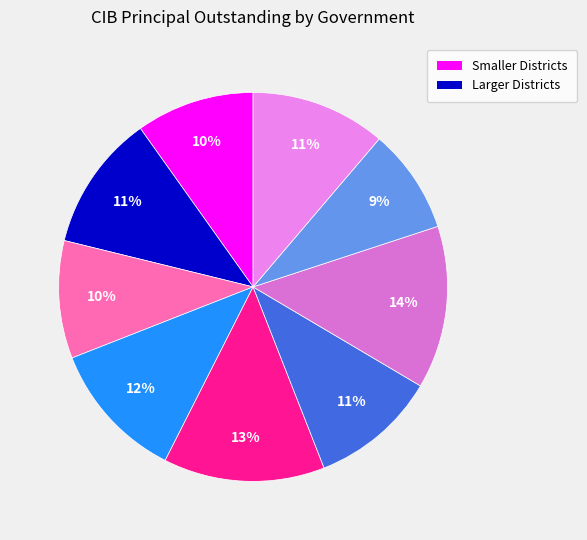

Count the number of slices in the pie.

9